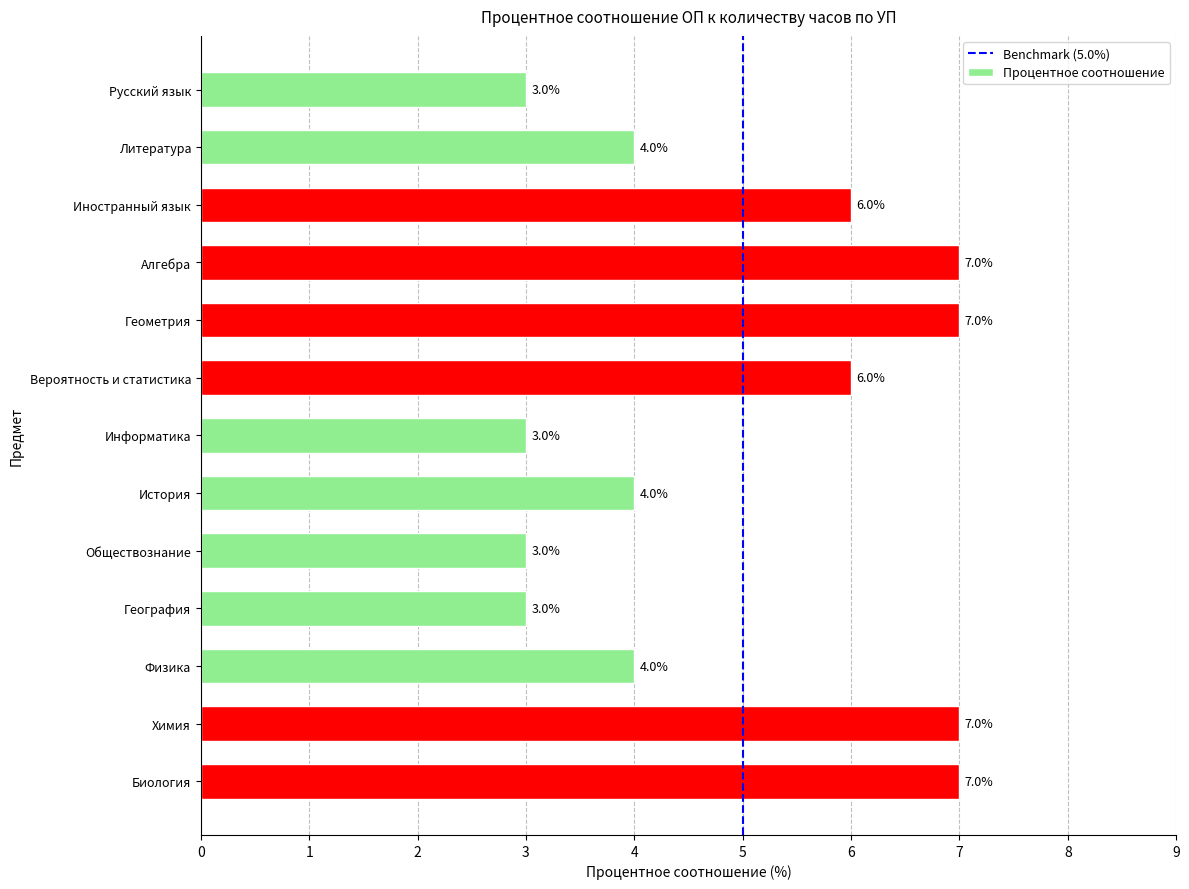

What is the sum of the values at Русский язык and Информатика?

6